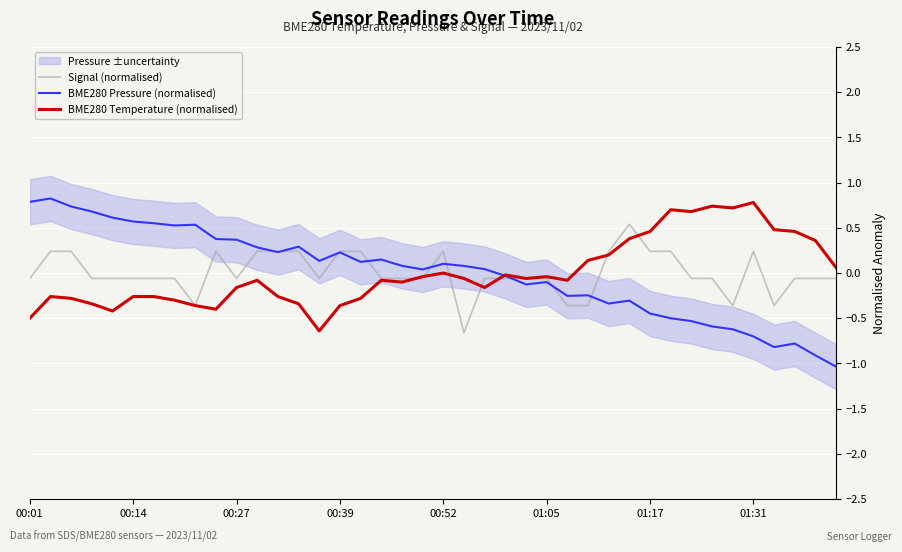

What is the lowest value of the BME280 Pressure (normalised) series?

-1.0